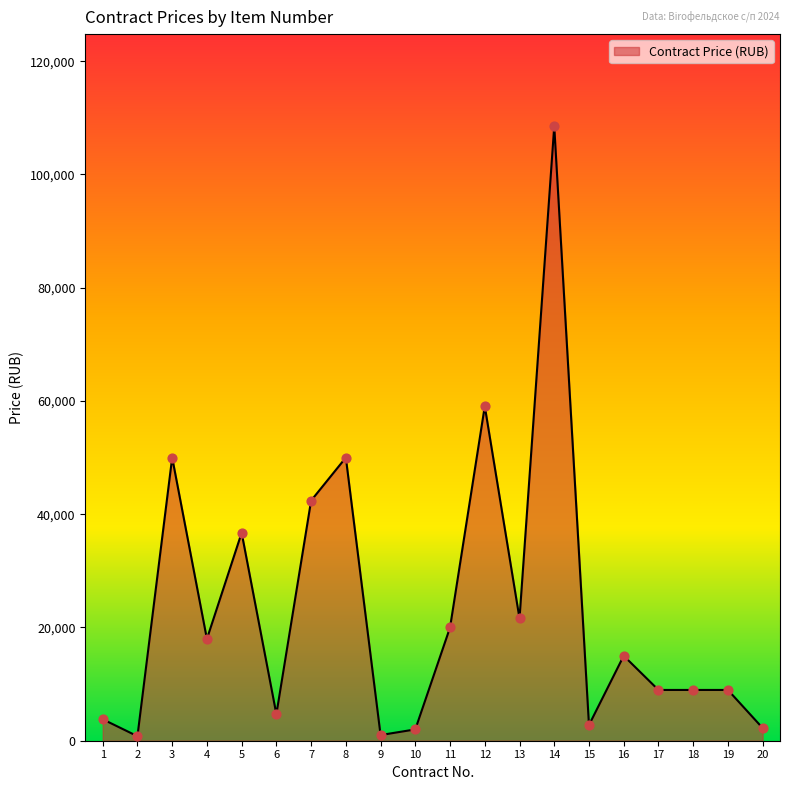

Which has a higher value, 17 or 16?

16